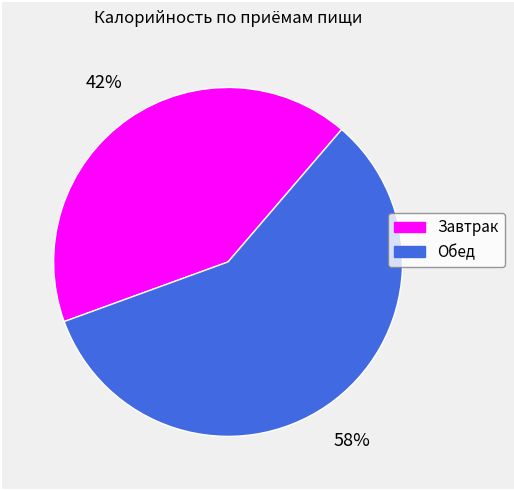

Rank the categories by value from highest to lowest.

Обед, Завтрак